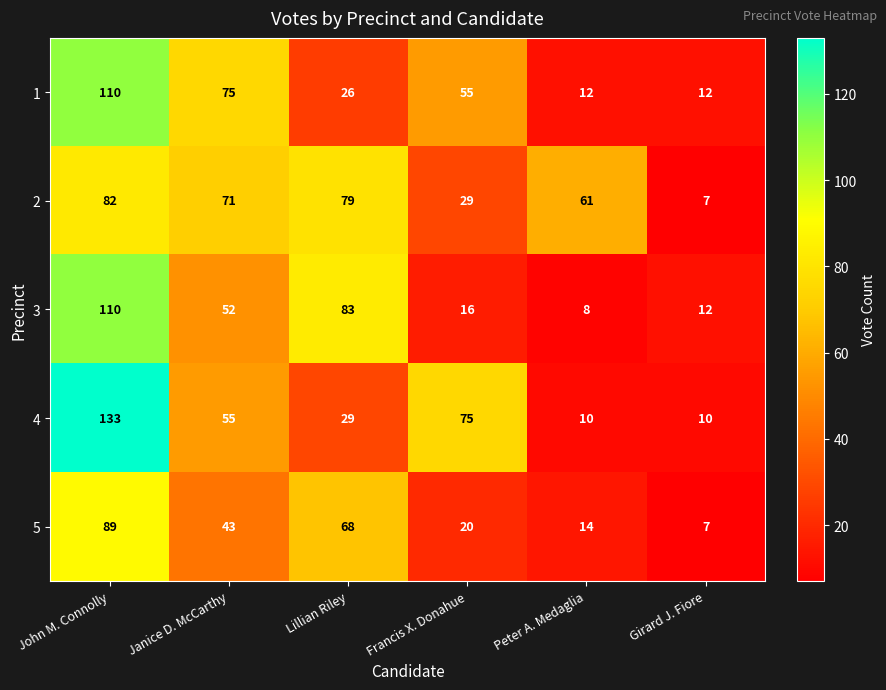

What value does the 4 series have at Girard J. Fiore?

10